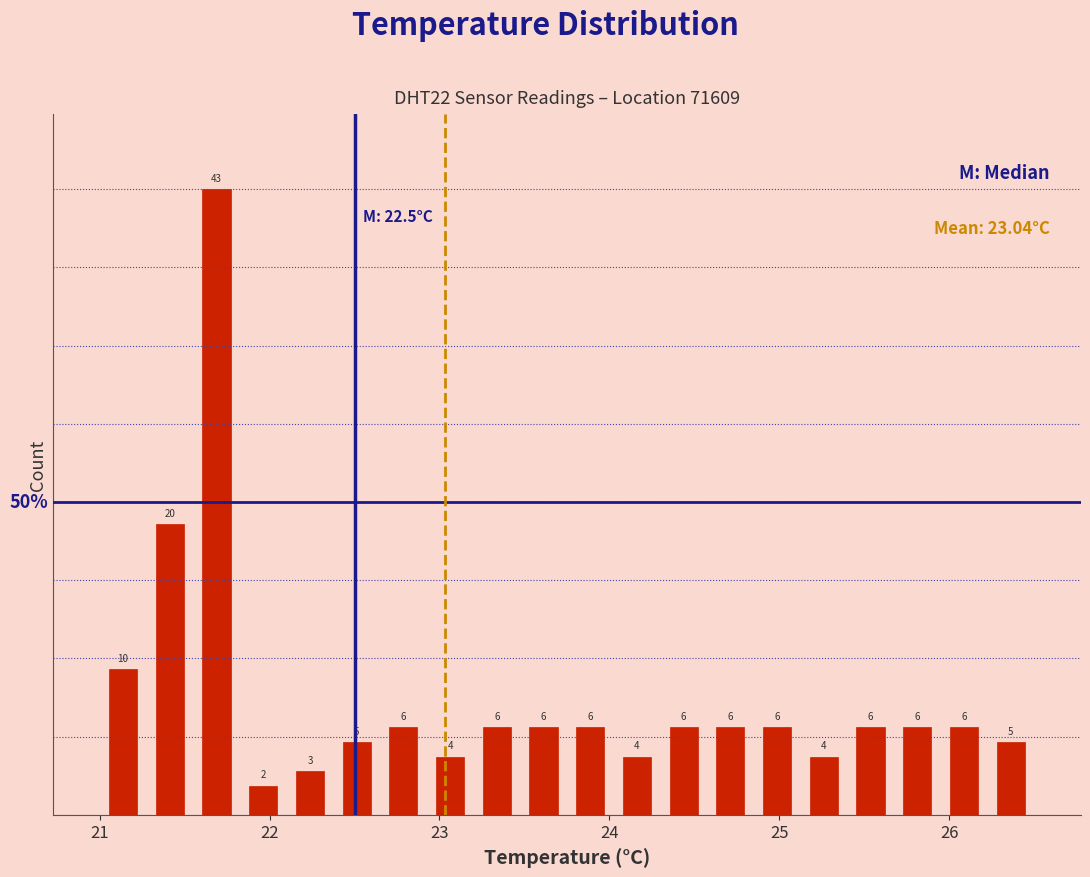

Around what value on the x-axis is the tallest bar? Give the approximate position of its centre, as read against the axis.

21.7